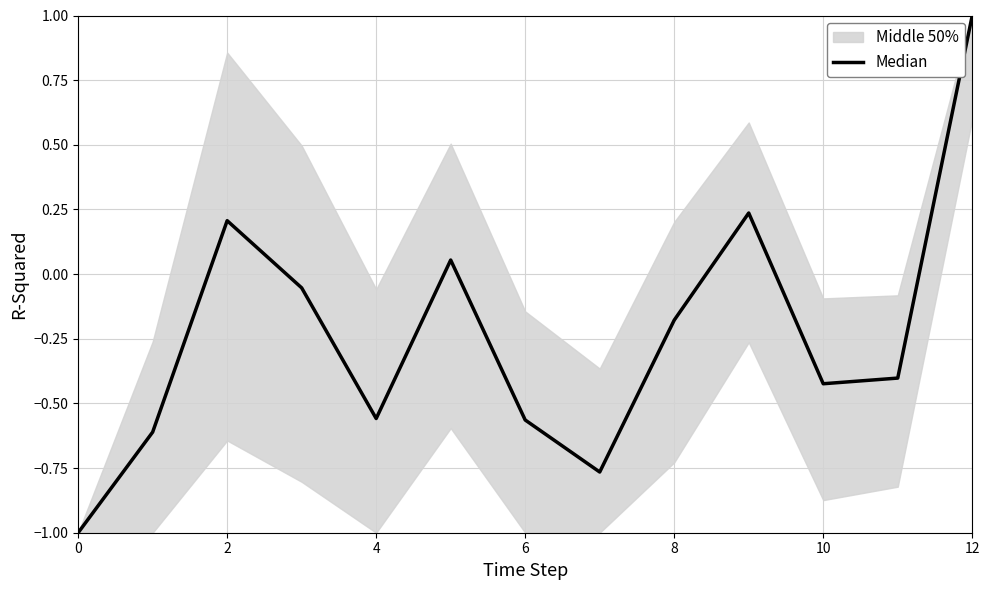

What is the smallest value displayed?

-1.0